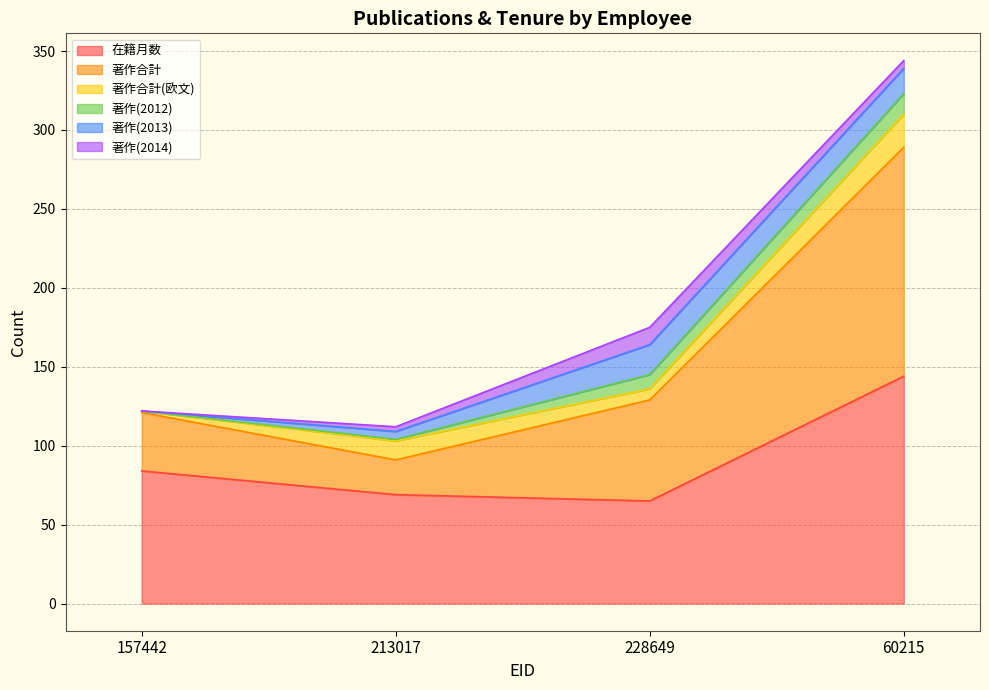

What is the maximum value for 著作(2014)?

11